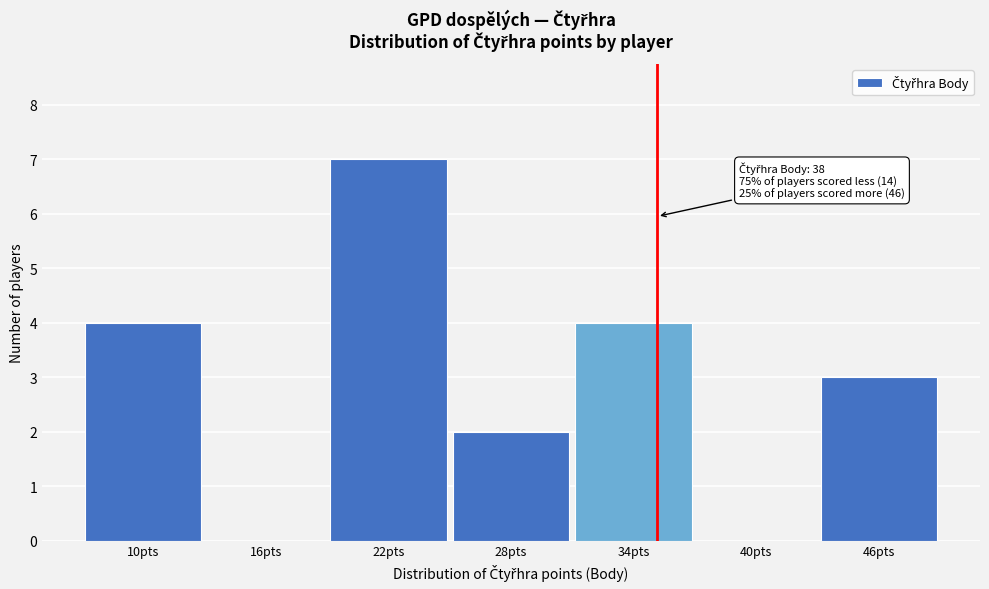

Reading right to left, transcribe all the data shown in this chart.

46pts=3	40pts=0	34pts=4	28pts=2	22pts=7	16pts=0	10pts=4